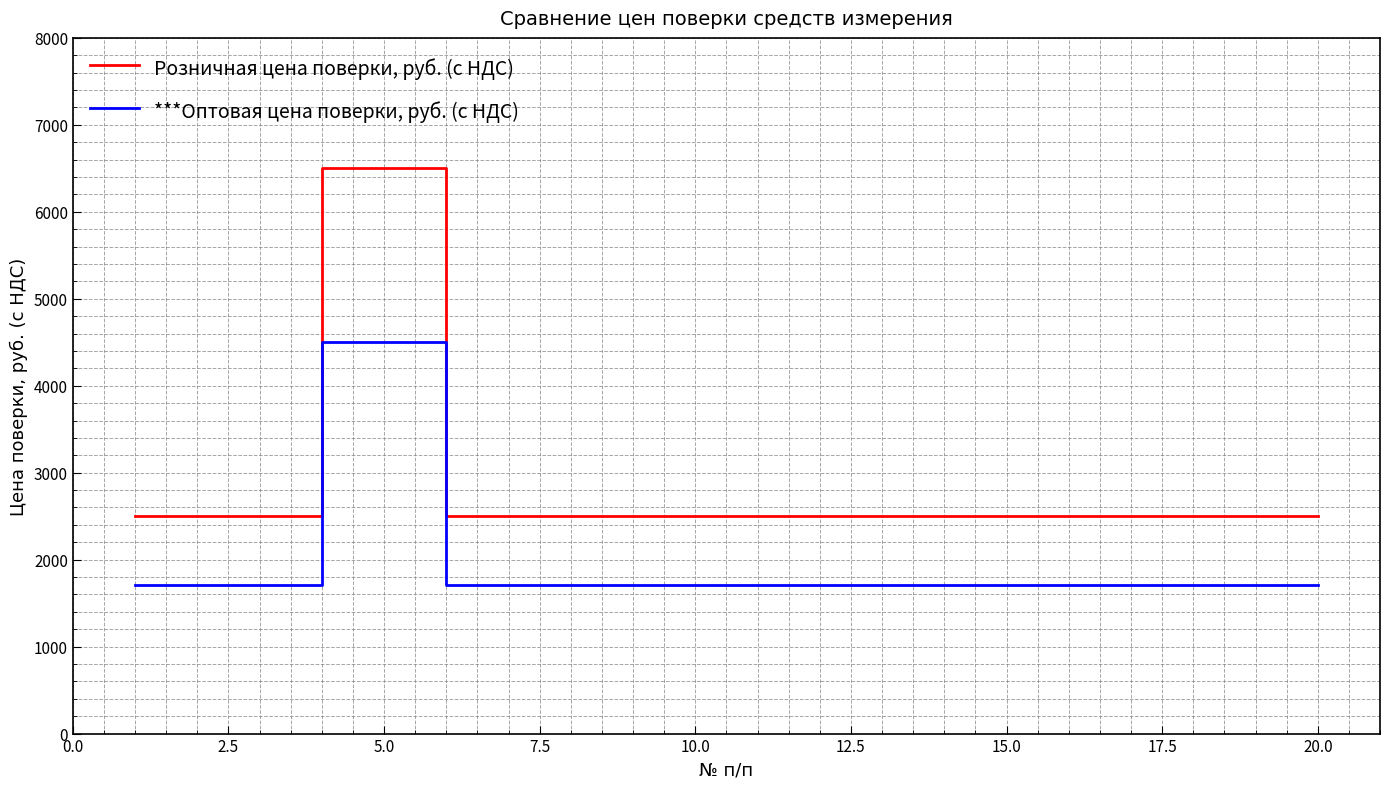

What are all the series names shown in the legend?

Розничная цена поверки, руб. (с НДС), ***Оптовая цена поверки, руб. (с НДС)